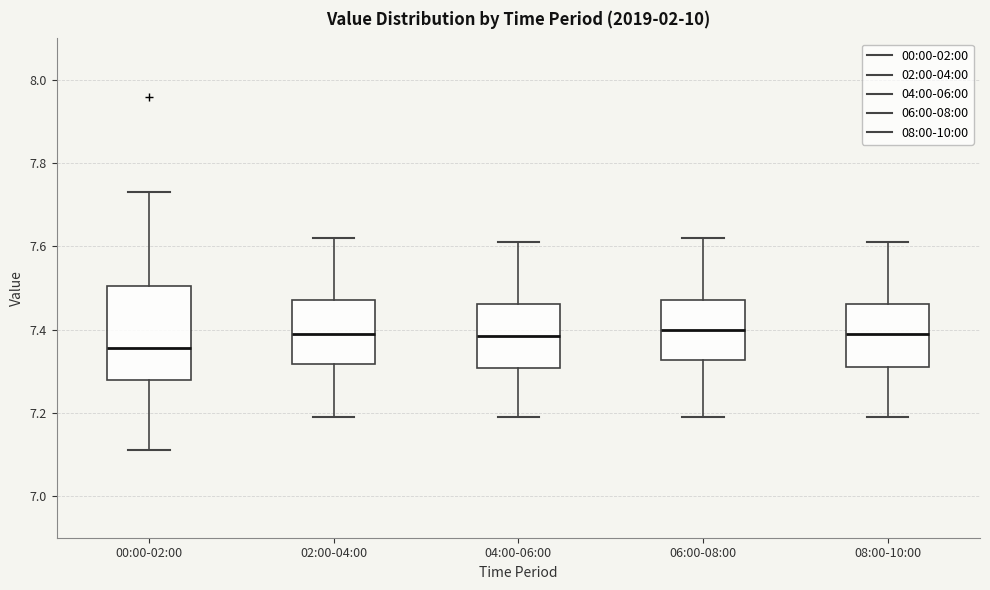

Which box is the tallest, from its lower edge to its upper edge?

00:00-02:00